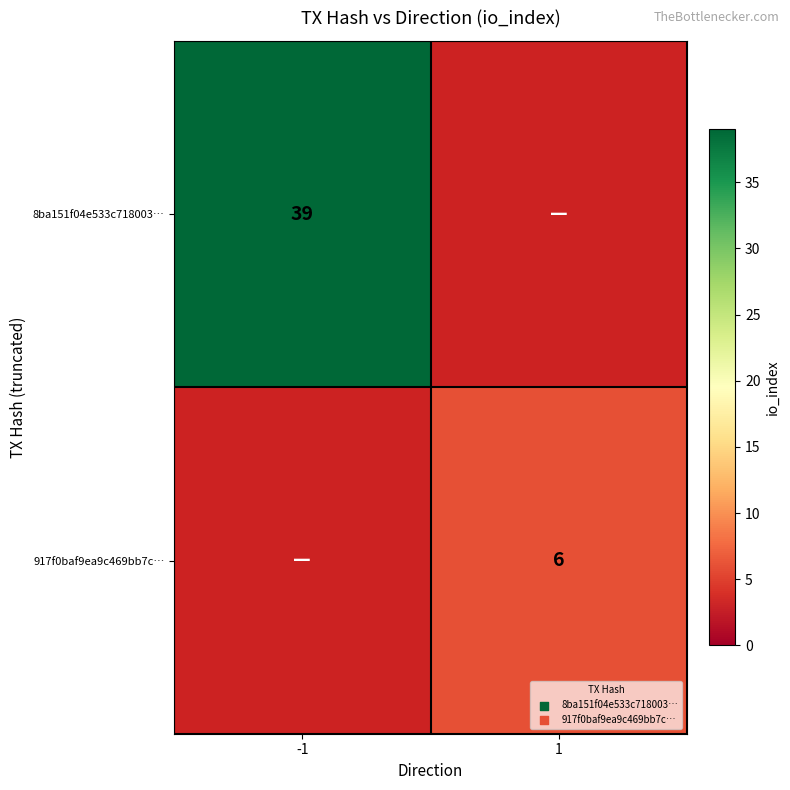

Is the value of 8ba151f04e533c718003… at -1 greater than the value of 917f0baf9ea9c469bb7c… at 1?

Yes